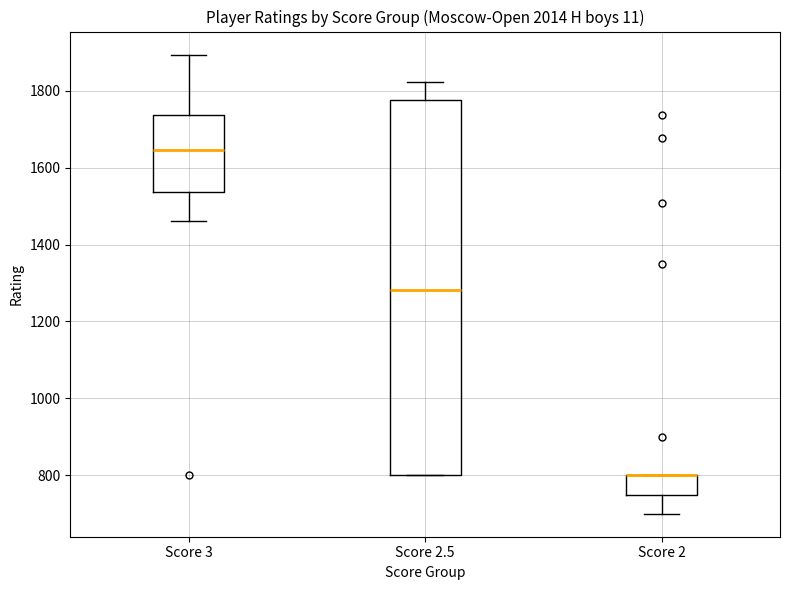

Reading left to right, transcribe this box plot: for each box, give where its median line is, the range the box spans, and where its two whiskers end, as read against the y-axis. The values are not printed on the chart, so give them approximately, as read against the axis.

Score 3: median 1640, box 1540 to 1740, whiskers 1460 to 1900
Score 2.5: median 1280, box 800 to 1780, whiskers 800 to 1820
Score 2: median 800 (drawn on the box's upper edge), box 760 to 800, whiskers 700 to 800